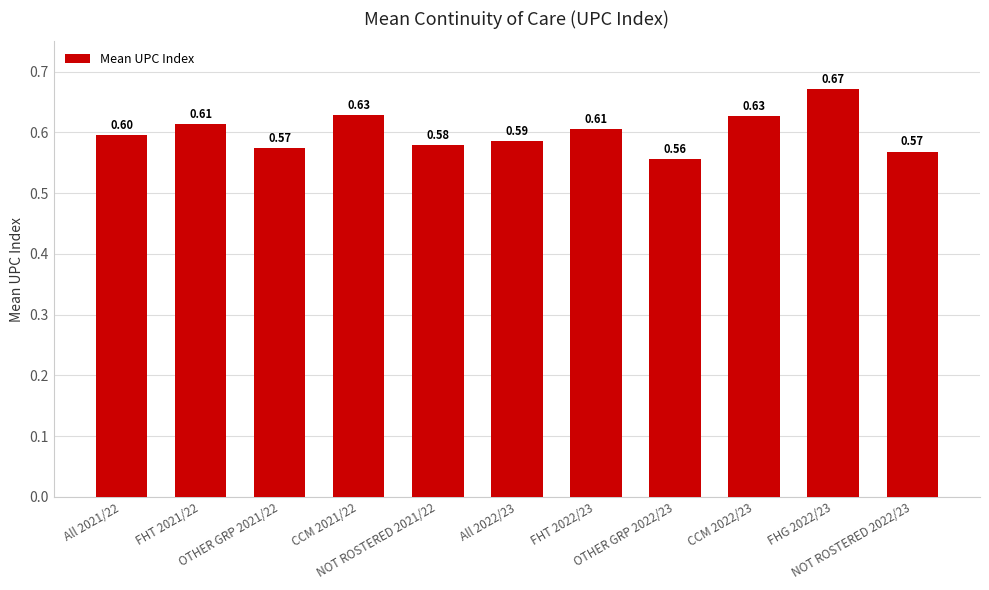

What is the average value?

0.6